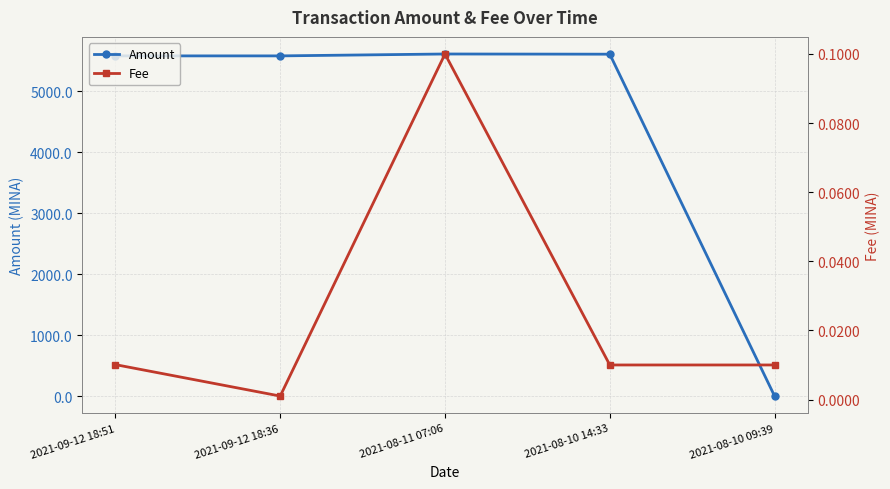

List the labels in order of Amount value, largest first.

2021-08-11 07:06, 2021-08-10 14:33, 2021-09-12 18:36, 2021-09-12 18:51, 2021-08-10 09:39